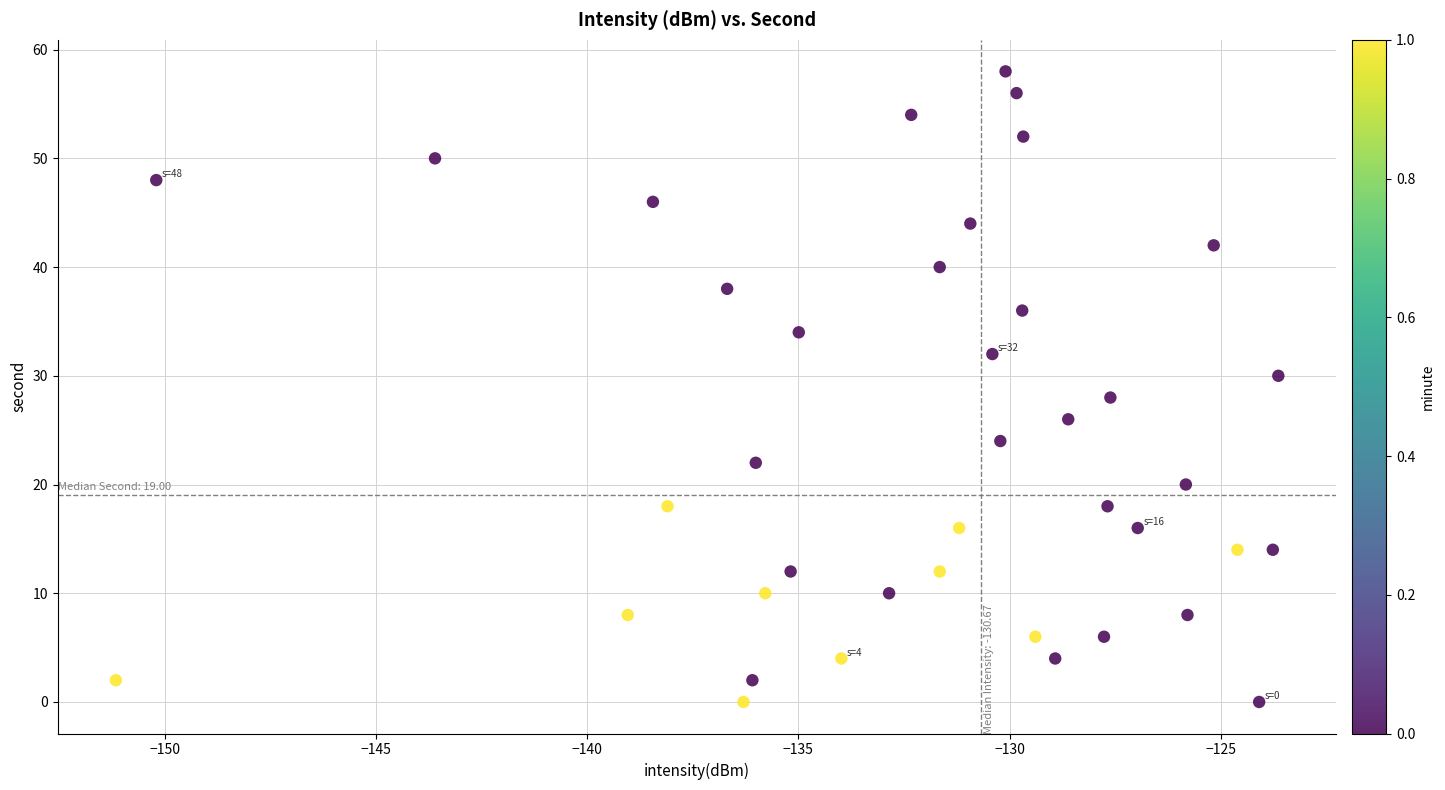

What is the range of Y values (max minus min)?

58